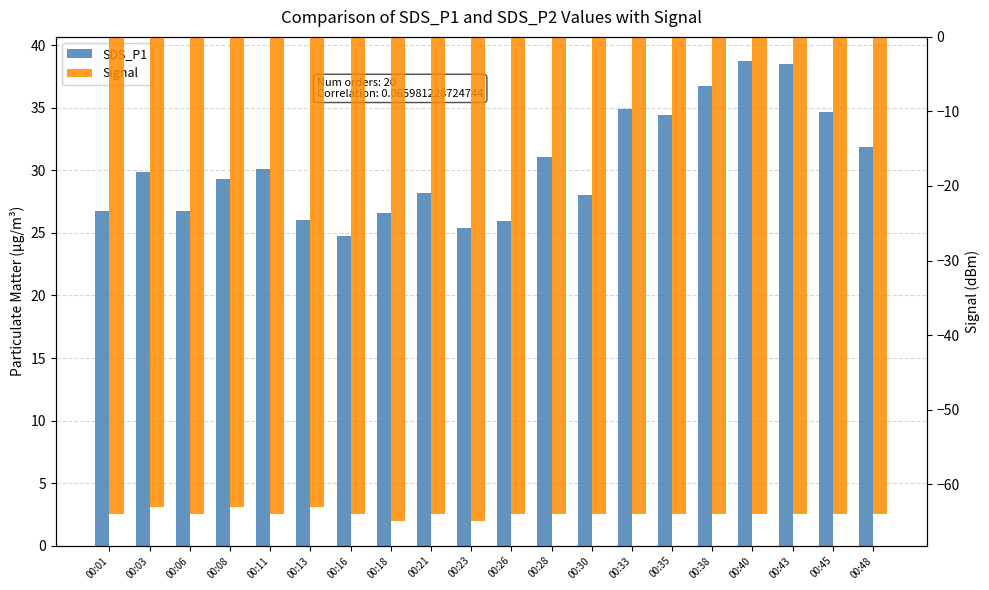

Which has a higher value, 00:21 or 00:16?

00:21